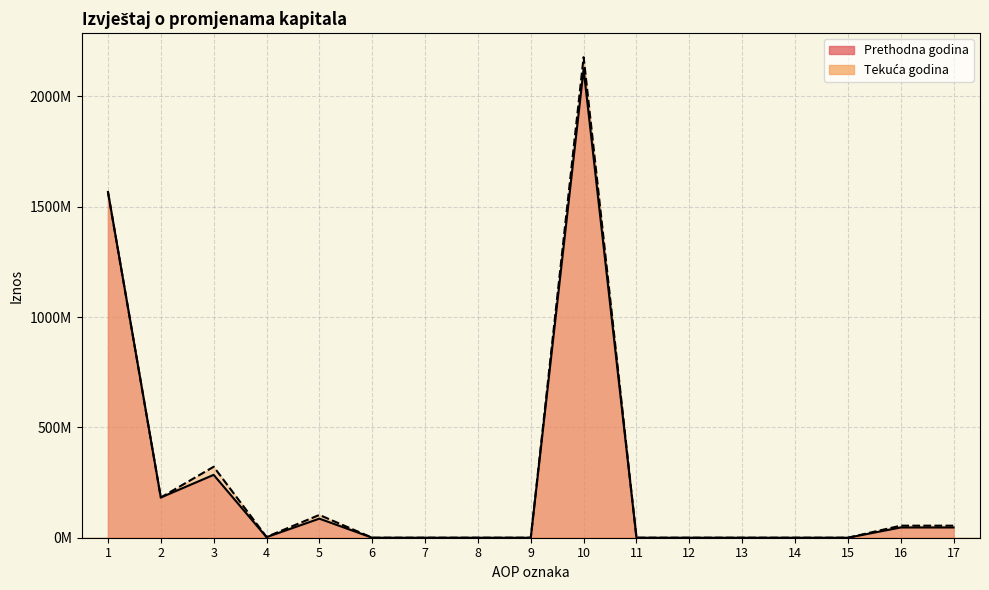

Reading left to right, what are all the values shown in this chart?

Prethodna godina: 1=1566400660	2=182267472	3=284908054	4=2558087	5=86437219	6=0	7=0	8=0	9=0	10=2122571492	11=0	12=0	13=0	14=0	15=0	16=46491955	17=46491955
Tekuća godina: 1=1566400660	2=182267472	3=321505252	4=3696000	5=103262107	6=0	7=0	8=0	9=0	10=2177131491	11=0	12=0	13=0	14=0	15=0	16=54559999	17=54559999